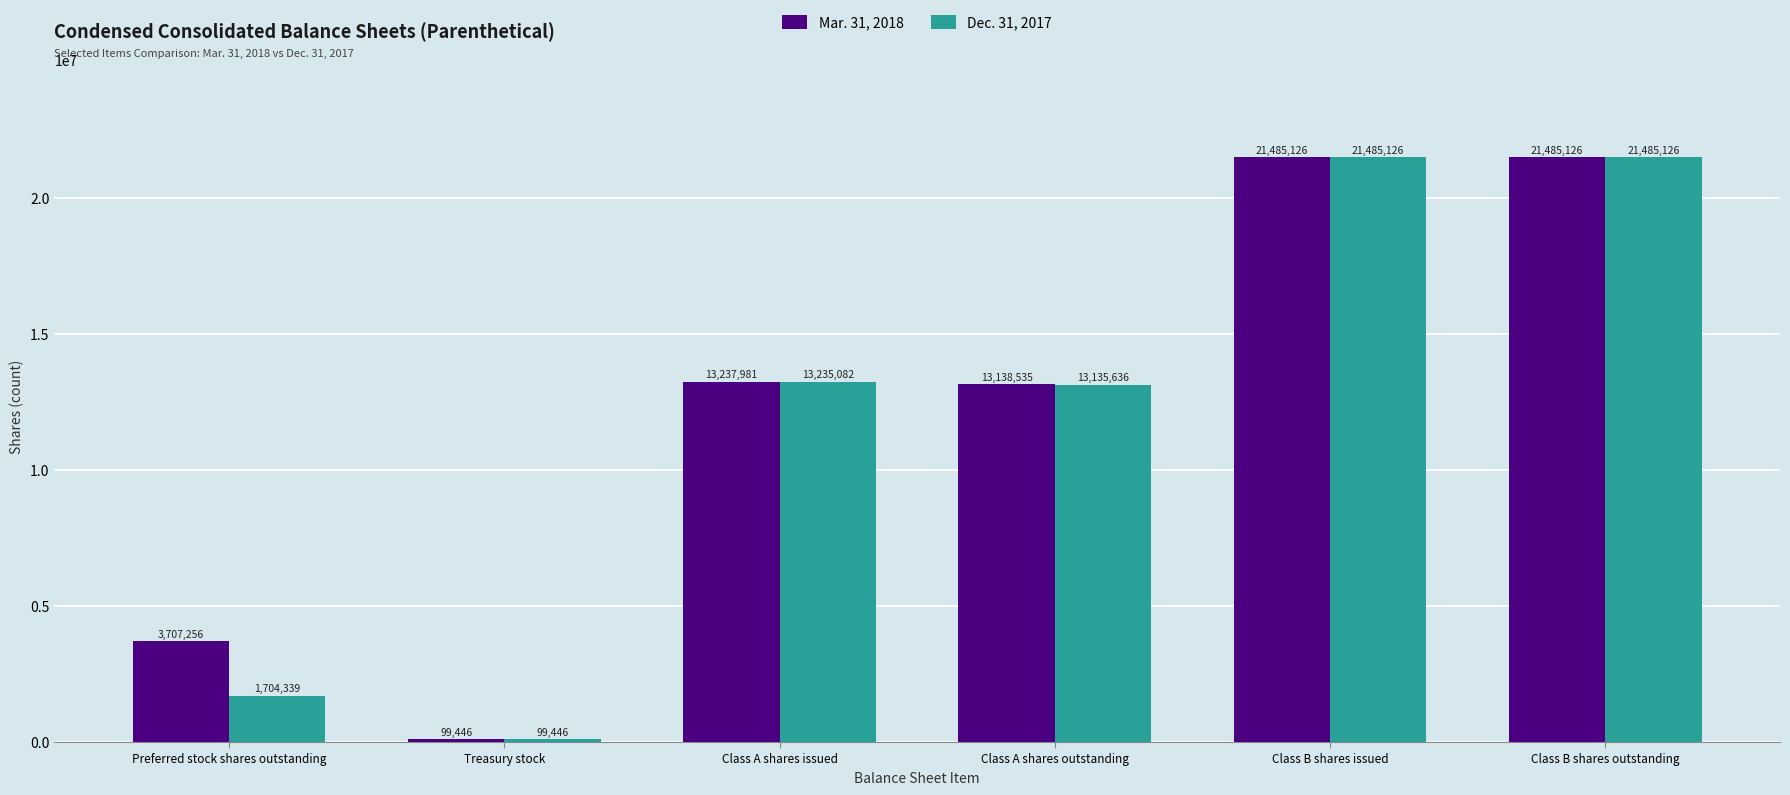

Count the number of categories in the chart.

6